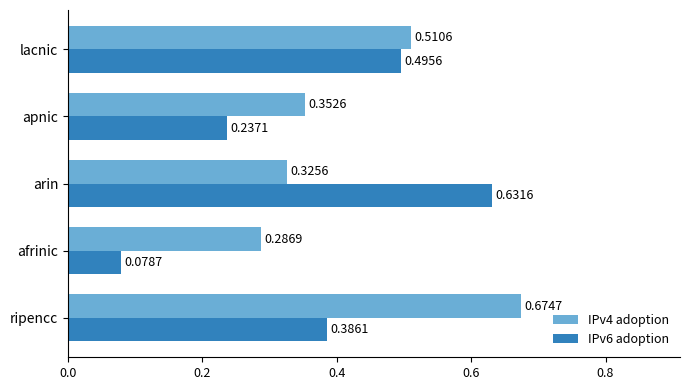

What is the sum of the IPv6 adoption values at ripencc and lacnic?

0.9